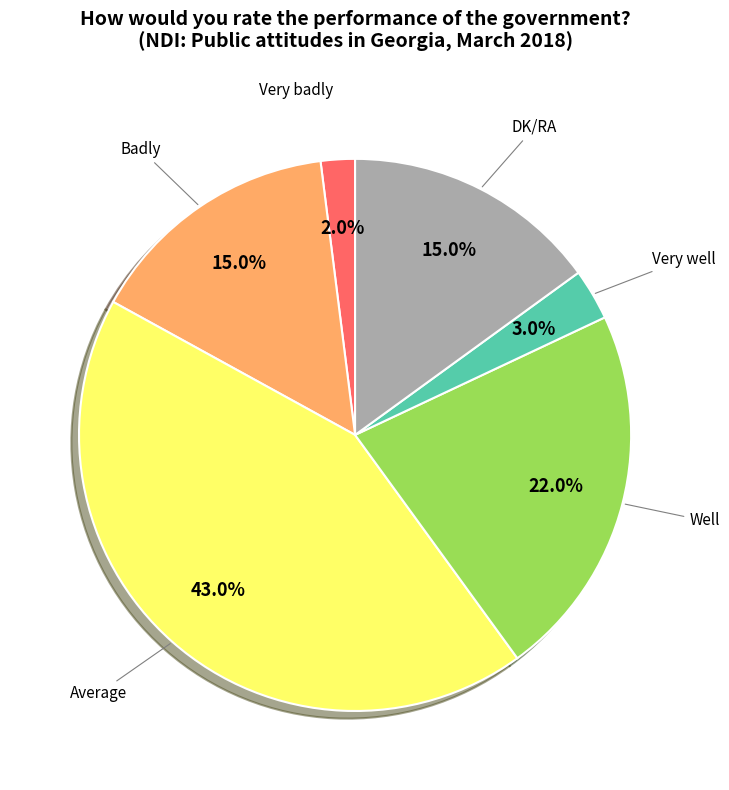

Is there a majority slice in this chart?

No